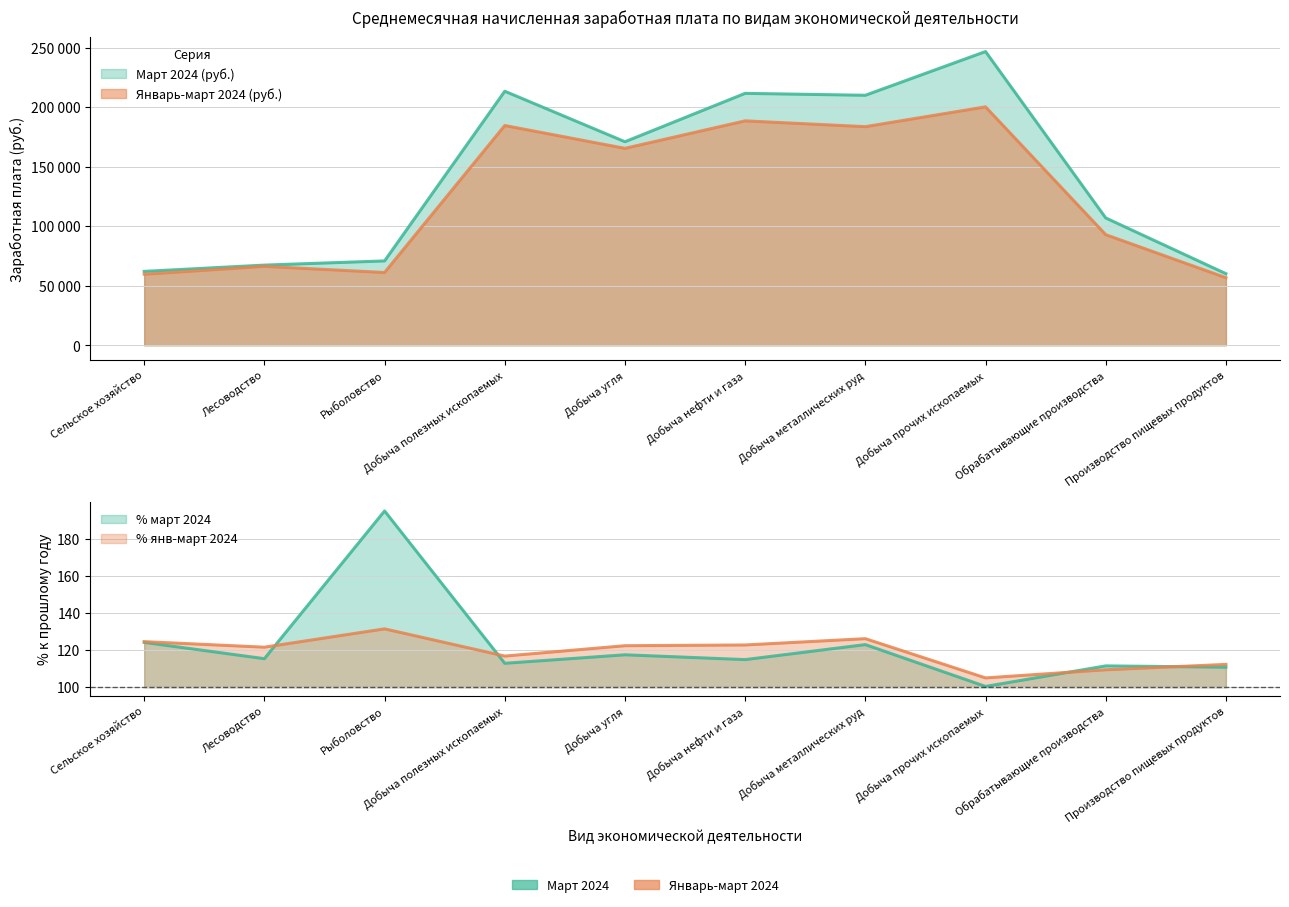

What is the value of the Январь-март 2024 (руб.) point at the 6th from the left?

188537.8